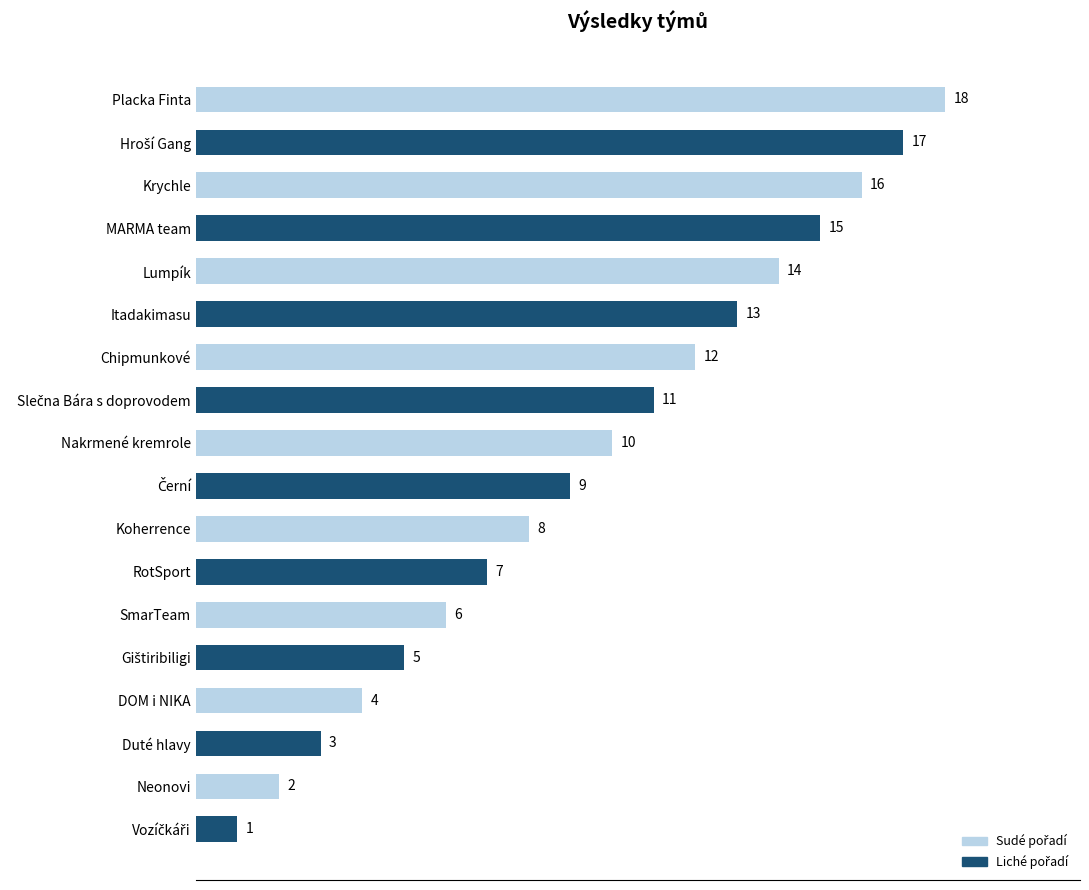

What is the value of the 14th bar from the top?

5